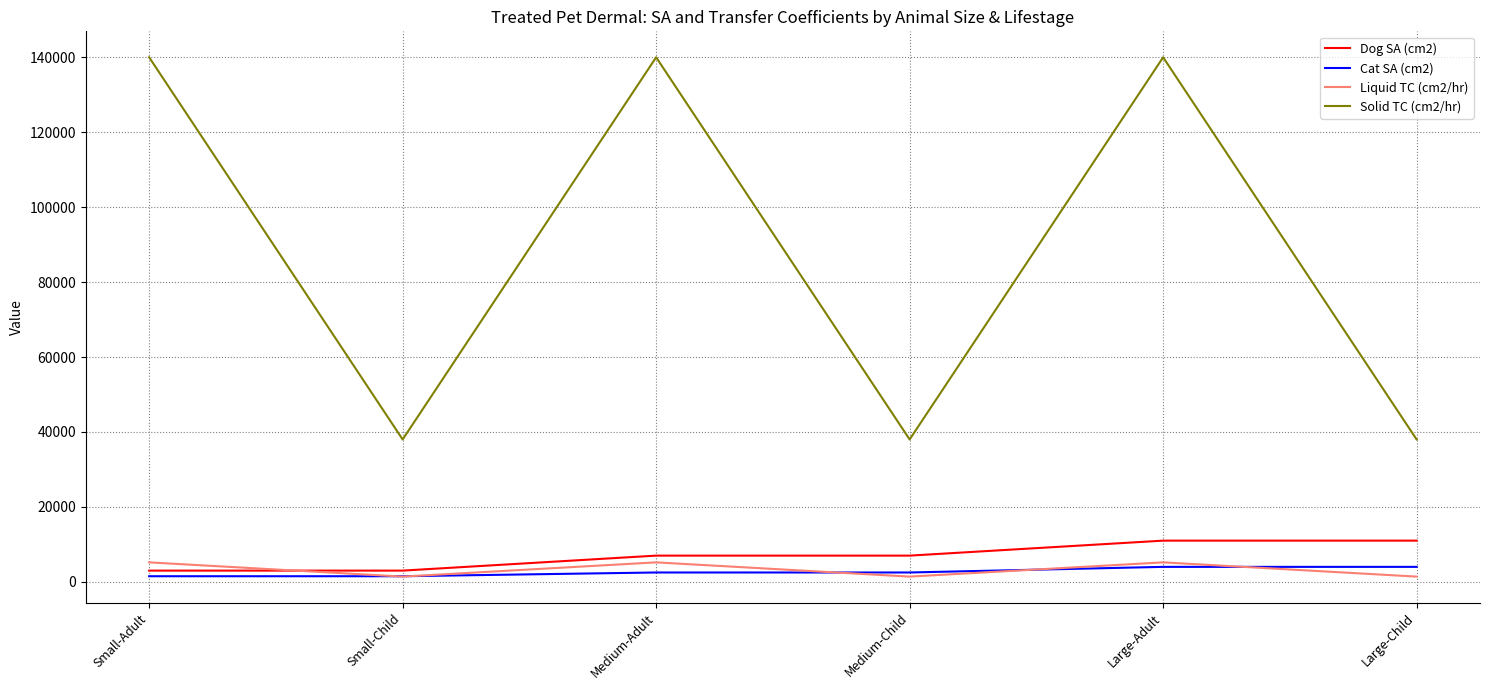

What are all the series names shown in the legend?

Dog SA (cm2), Cat SA (cm2), Liquid TC (cm2/hr), Solid TC (cm2/hr)